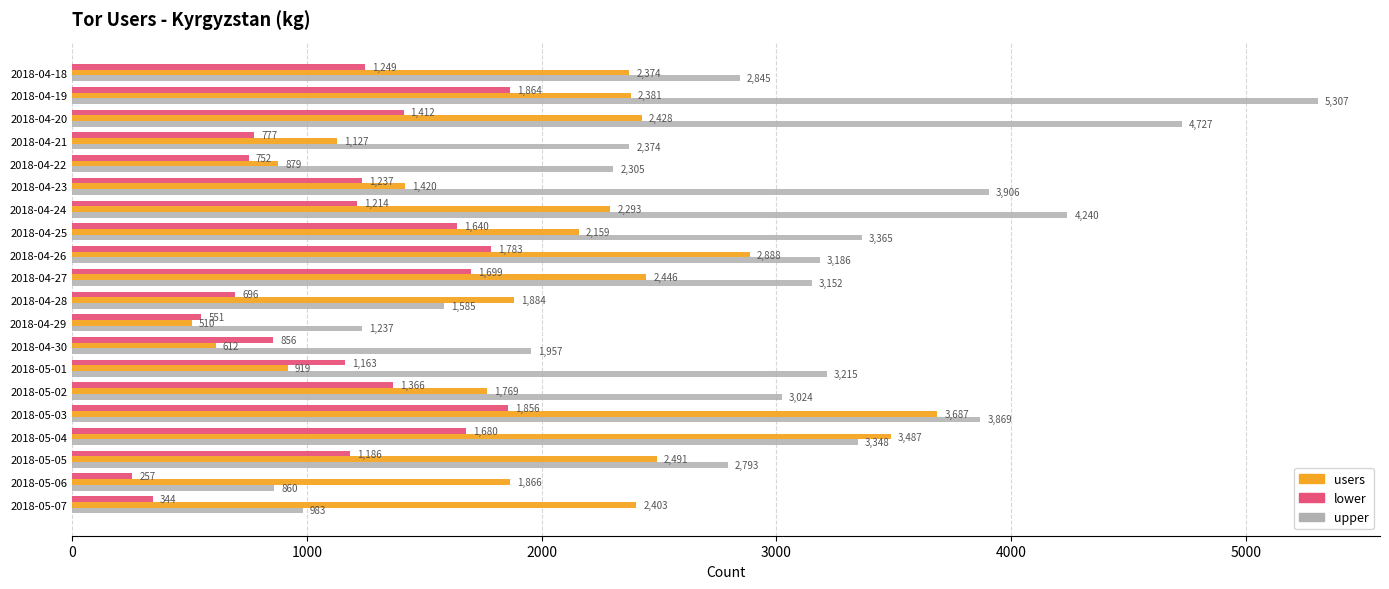

What is the difference between the upper values at 2018-04-27 and 2018-04-24?

1088